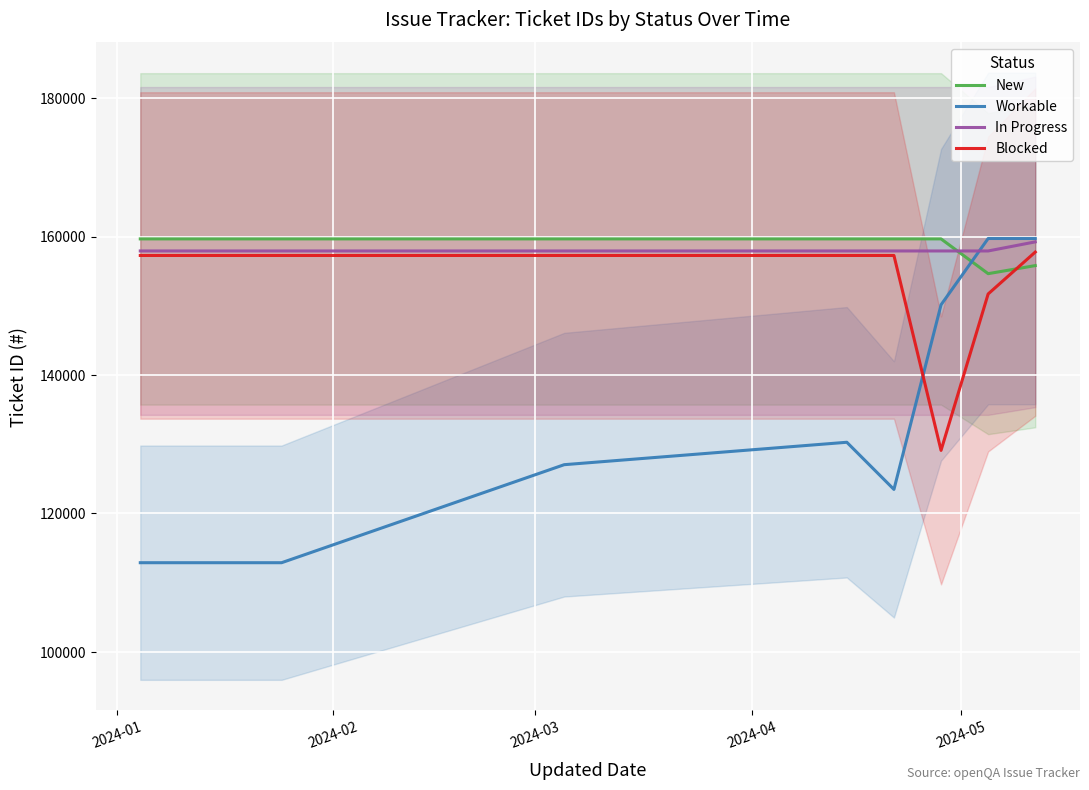

What is the maximum value for Blocked?

157763.5